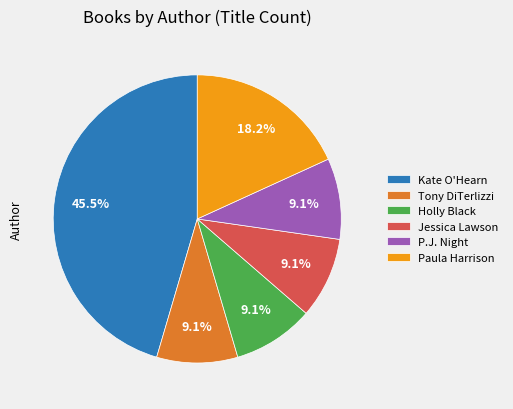

Which has a higher value, Jessica Lawson or Kate O'Hearn?

Kate O'Hearn